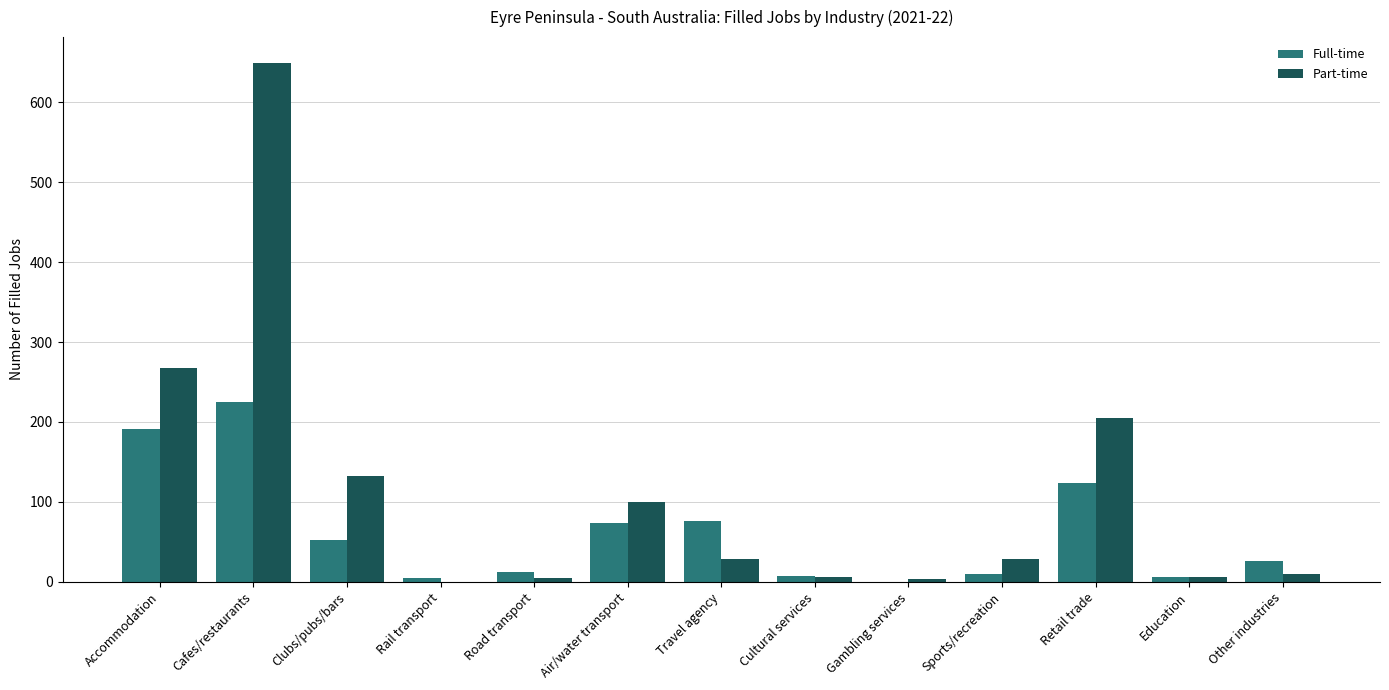

The value of Full-time at Cafes/restaurants is 82.0. True or false?

False